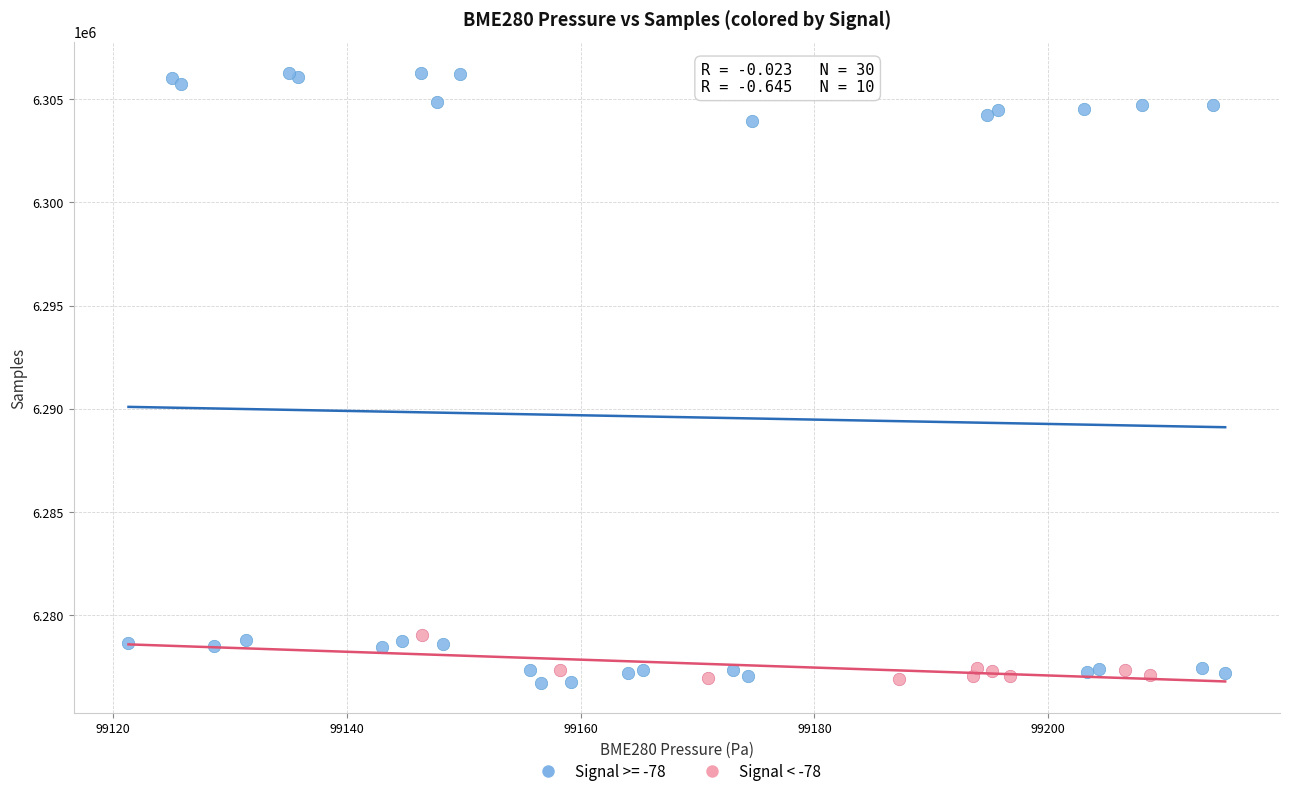

Which series has the widest spread of Y values?

Signal >= -78